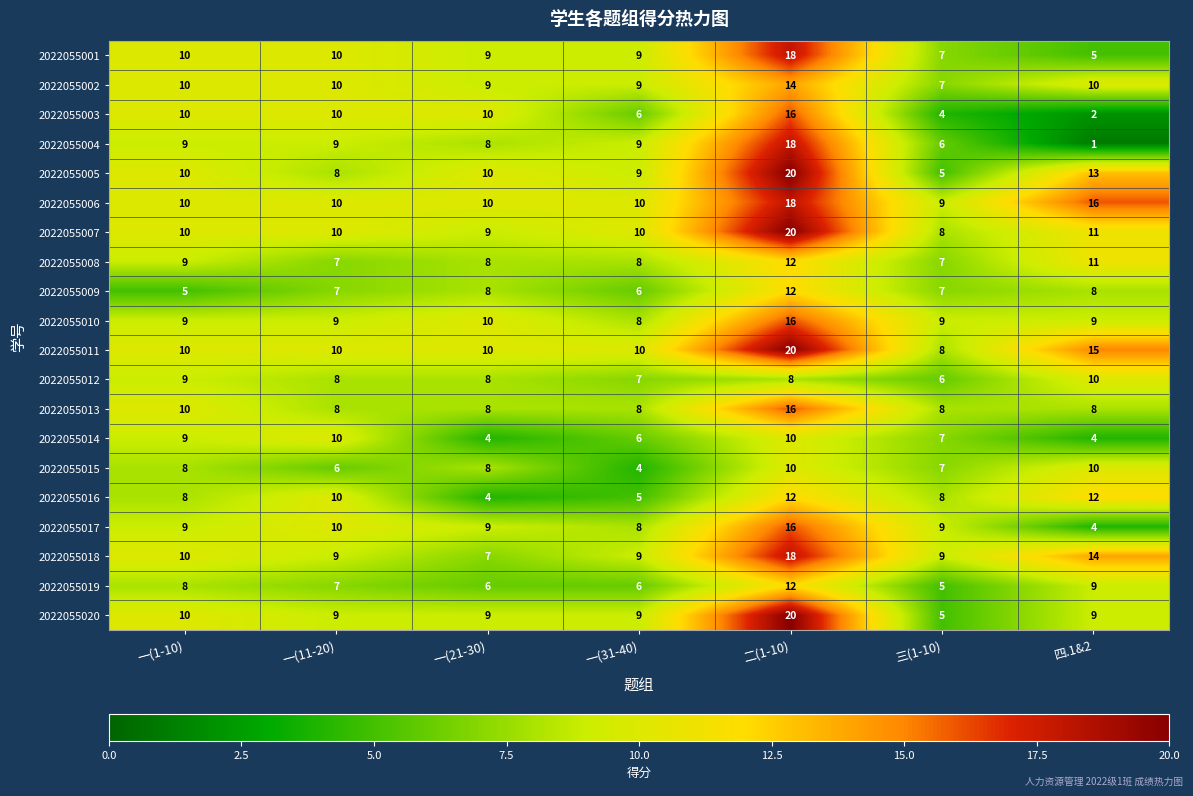

At which label does 2022055005 reach its peak?

二(1-10)